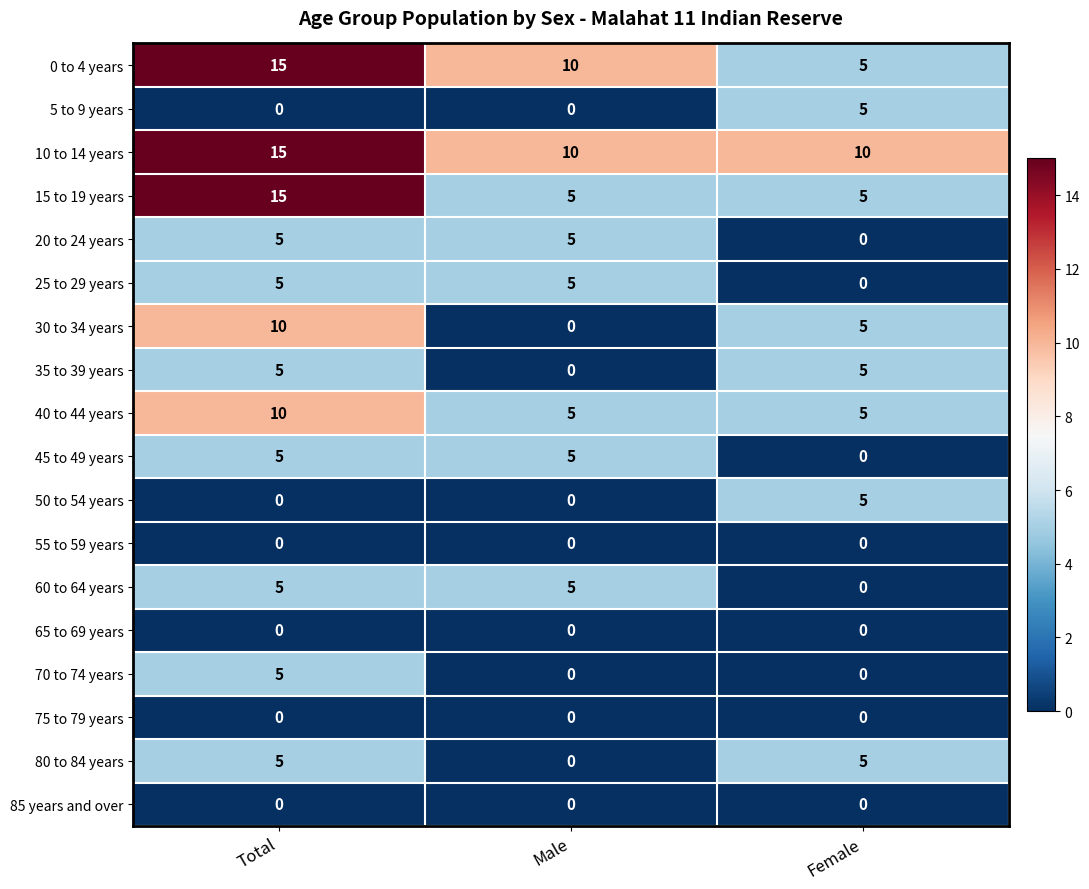

How many 70 to 74 years values are between 0 and 5?

3